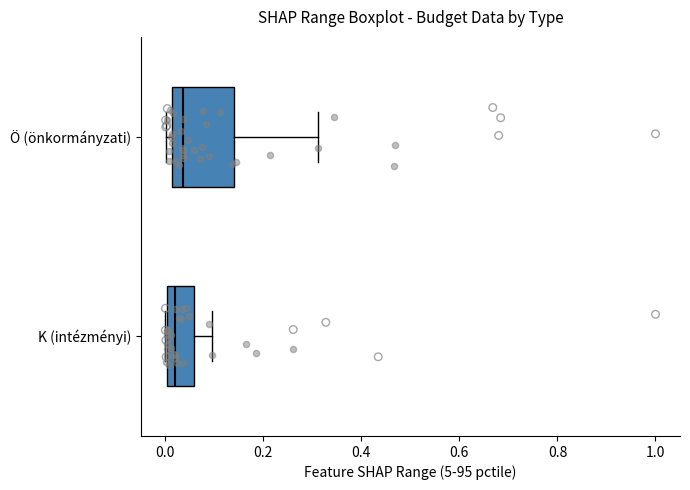

Where is the right edge of the box for Ö (önkormányzati) on the x-axis? The values are not printed on the chart, so give them approximately, as read against the axis.

0.14